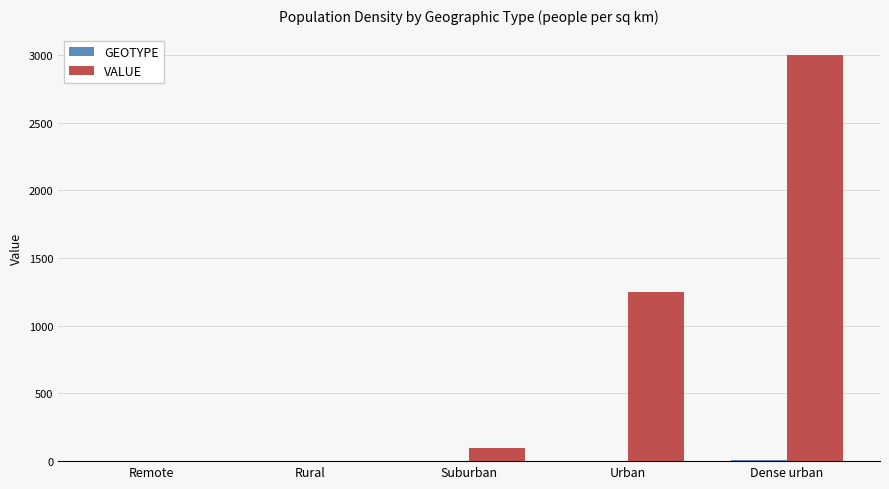

Which series has the largest total across all categories?

VALUE